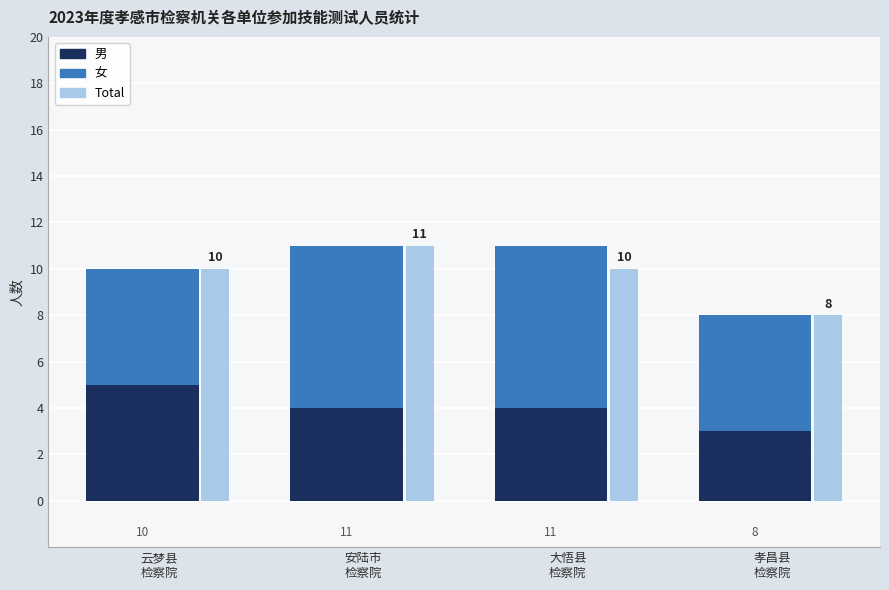

What is the spread (max minus min) of values at 孝昌县
检察院?

5